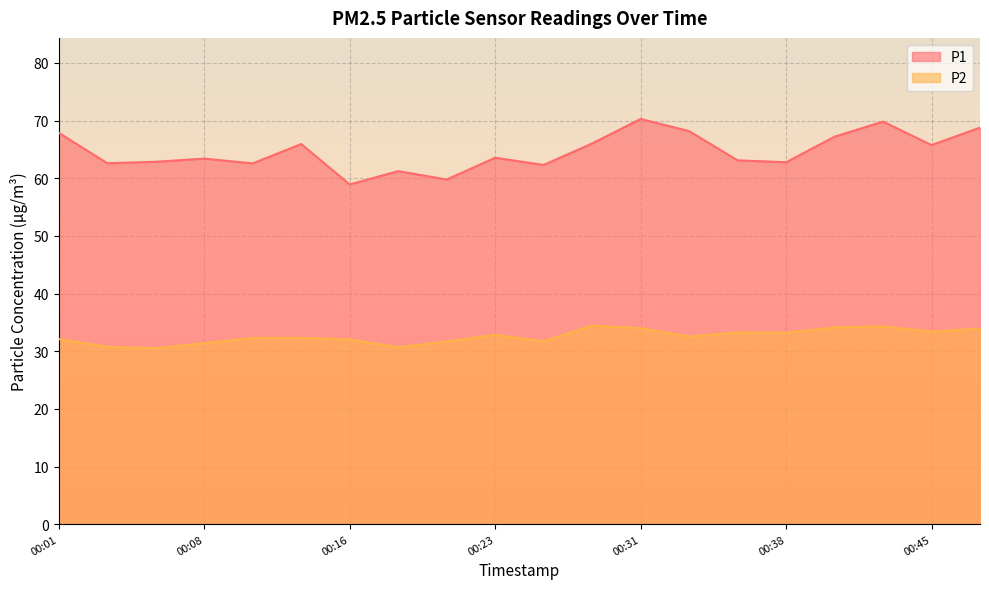

What is the maximum value shown in the chart?

70.3